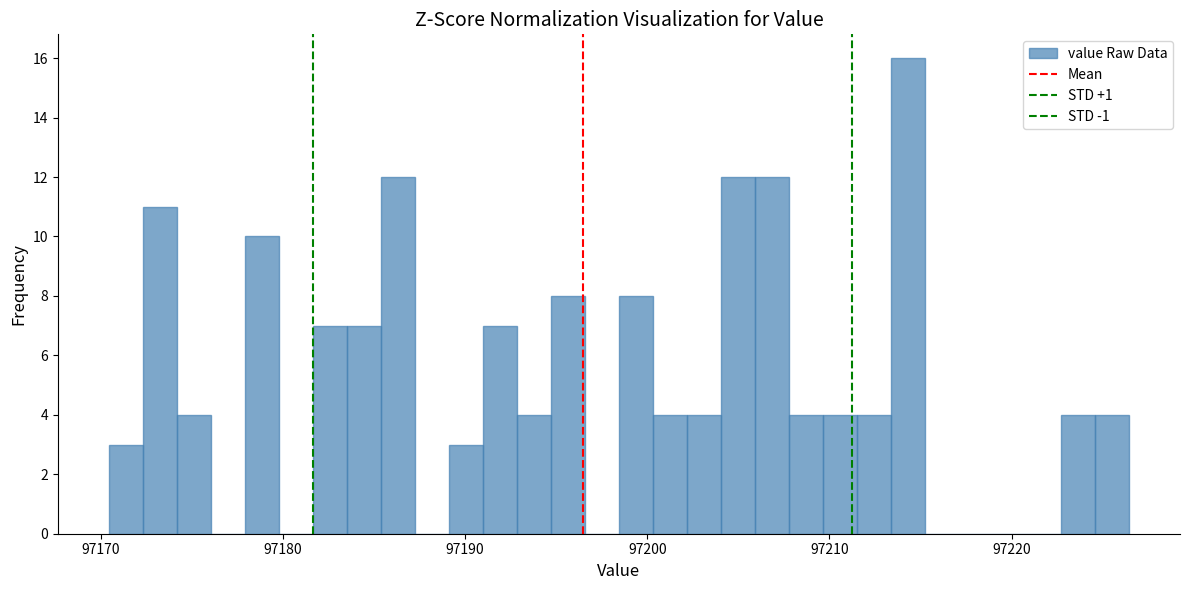

Read against the x-axis, roughly where is the centre of the tallest bar?

97214